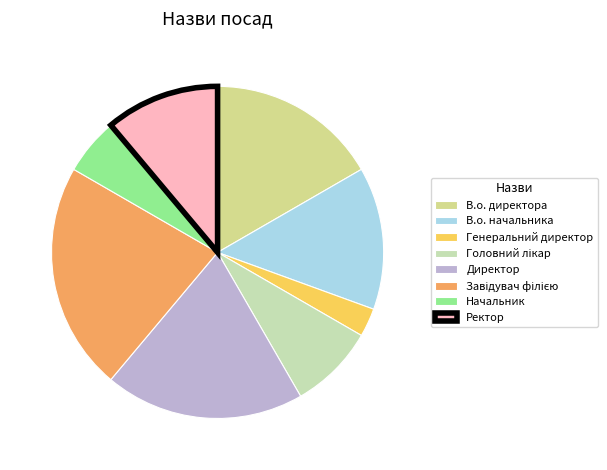

Which has a higher value, Директор or Генеральний директор?

Директор